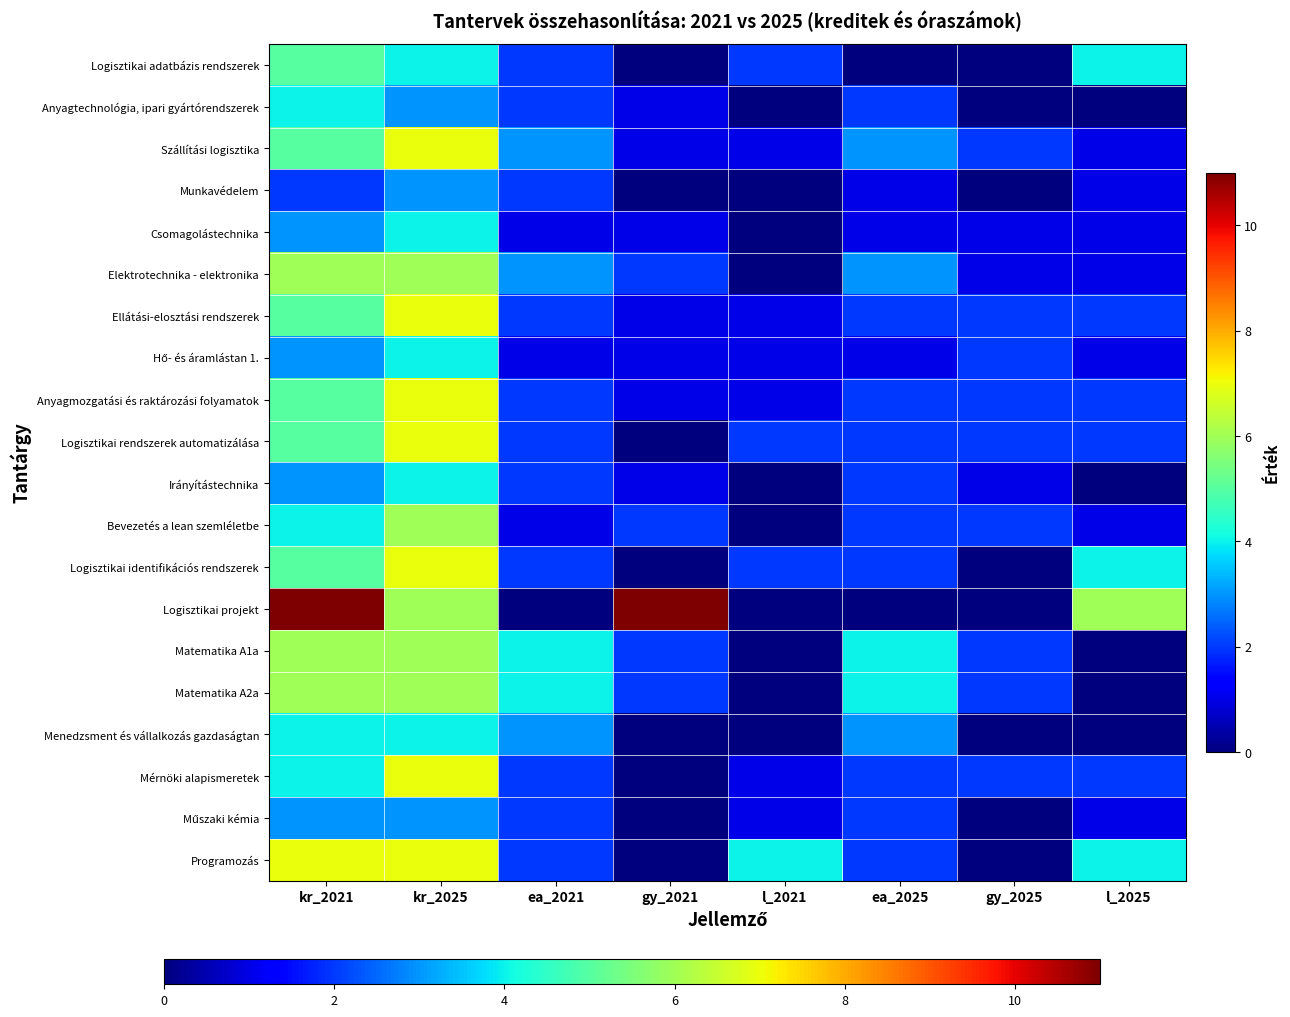

List the series in order of their peak value, highest first.

Logisztikai projekt, Szállítási logisztika, Ellátási-elosztási rendszerek, Anyagmozgatási és raktározási folyamatok, Logisztikai rendszerek automatizálása, Logisztikai identifikációs rendszerek, Mérnöki alapismeretek, Programozás, Elektrotechnika - elektronika, Bevezetés a lean szemléletbe, Matematika A1a, Matematika A2a, Logisztikai adatbázis rendszerek, Anyagtechnológia, ipari gyártórendszerek, Csomagolástechnika, Hő- és áramlástan 1., Irányítástechnika, Menedzsment és vállalkozás gazdaságtan, Munkavédelem, Műszaki kémia